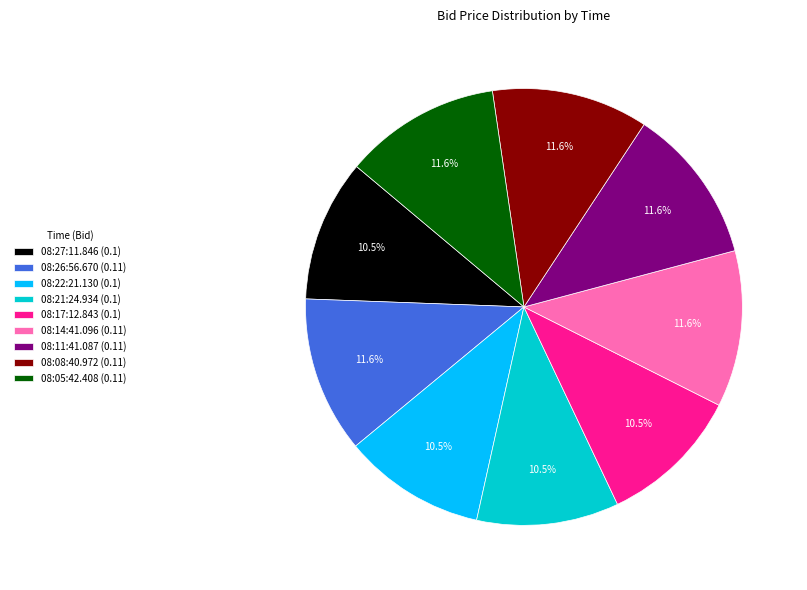

To the nearest percent, what is the difference between the largest and smallest slice percentages?

1%